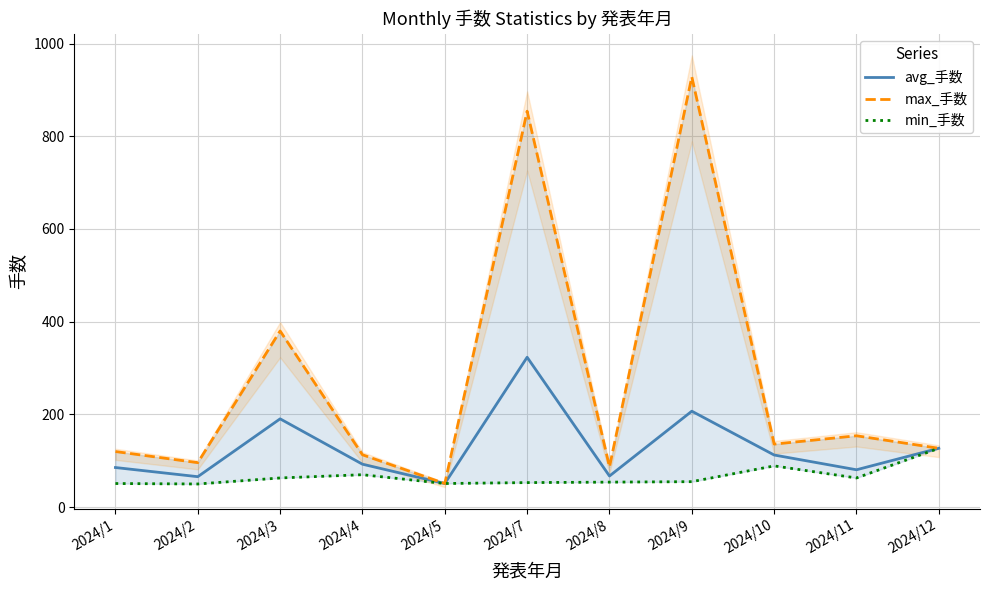

True or false: min_手数 has more than 2 points higher than both neighbors.

False